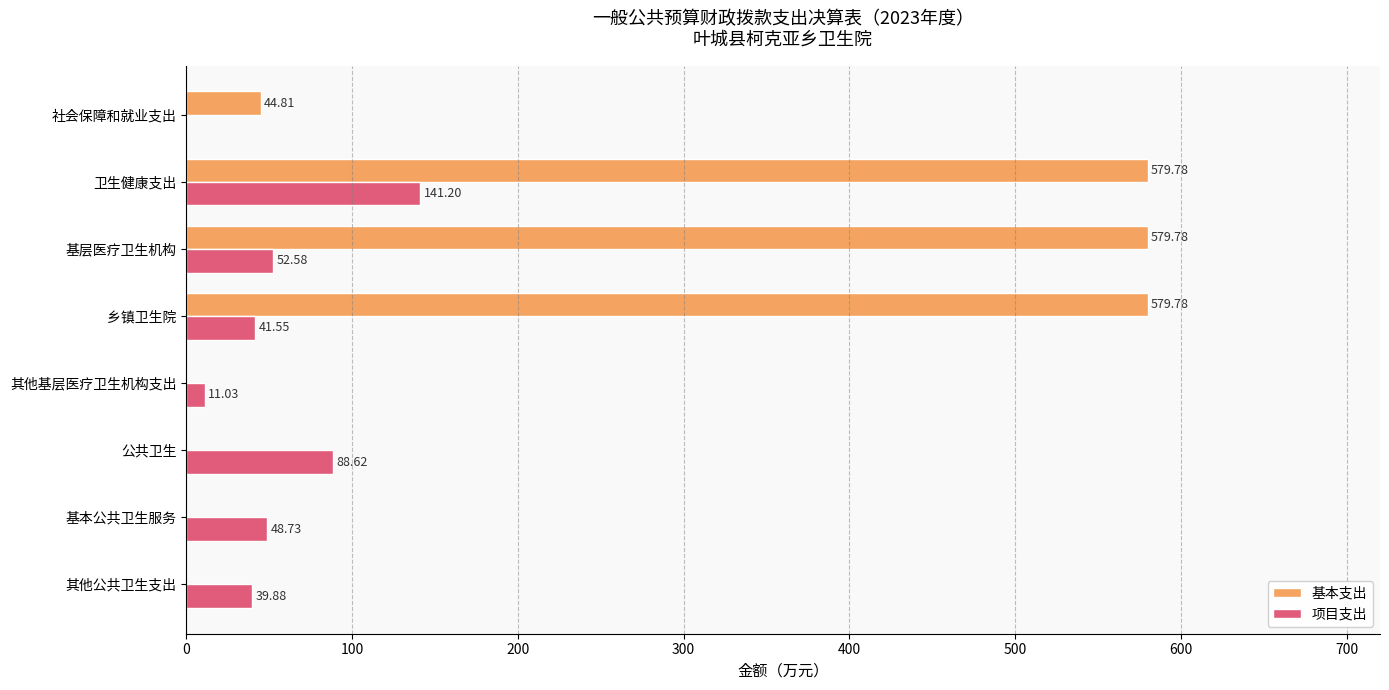

Which series changed the most between 卫生健康支出 and 其他基层医疗卫生机构支出?

基本支出